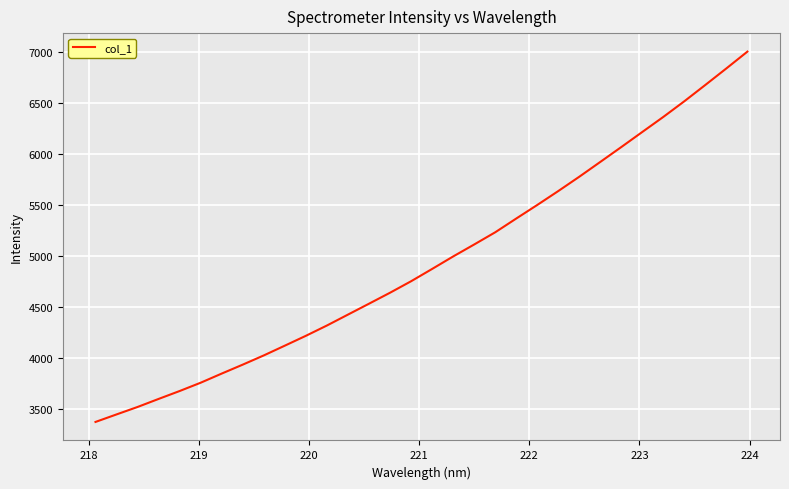

What is the maximum value shown in the chart?

7002.2